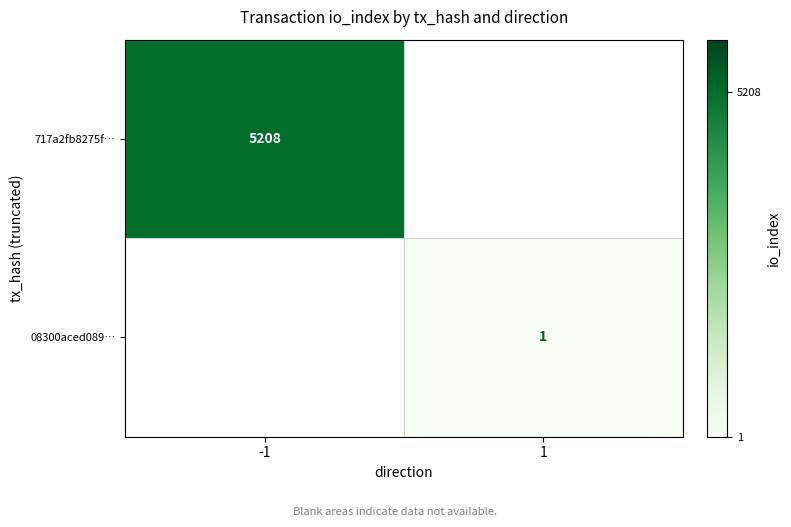

Is it true that 717a2fb8275f… equals 8988 at -1?

False